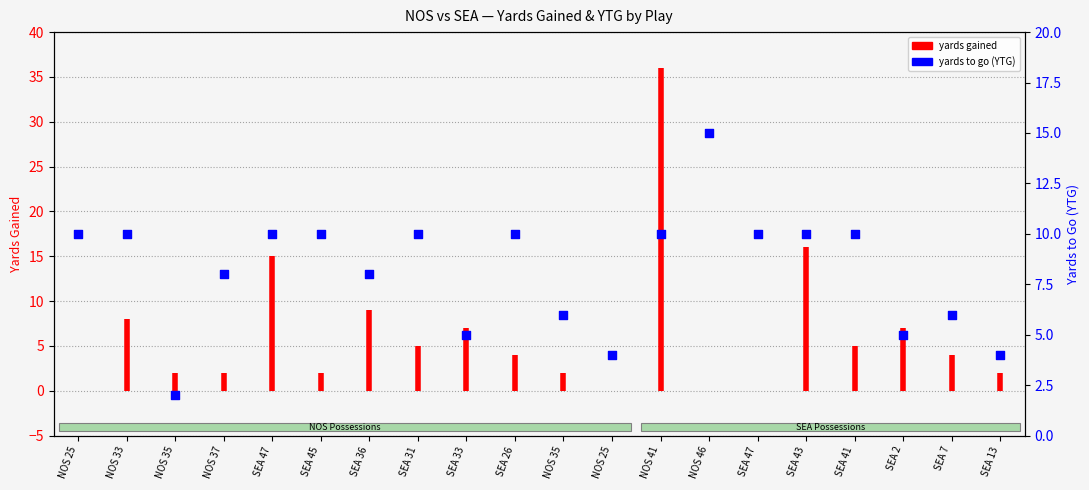

Between SEA 36 and SEA 33, which is larger?

SEA 36